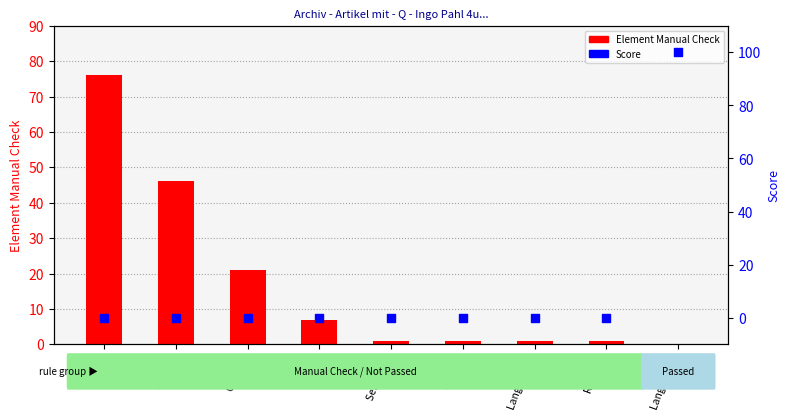

What is the total value across all series at Color 1?

46